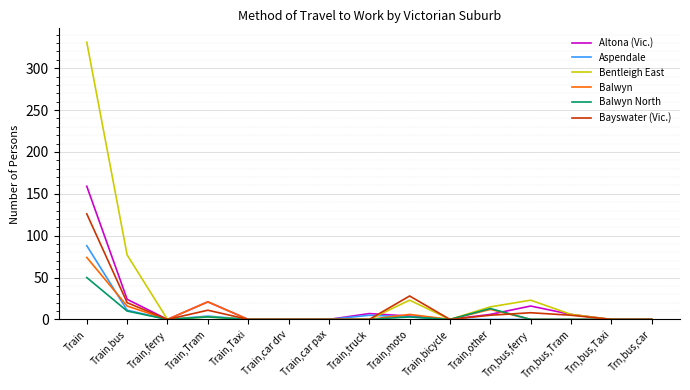

Is it true that Balwyn North equals 0 at Trn,bus,ferry?

True